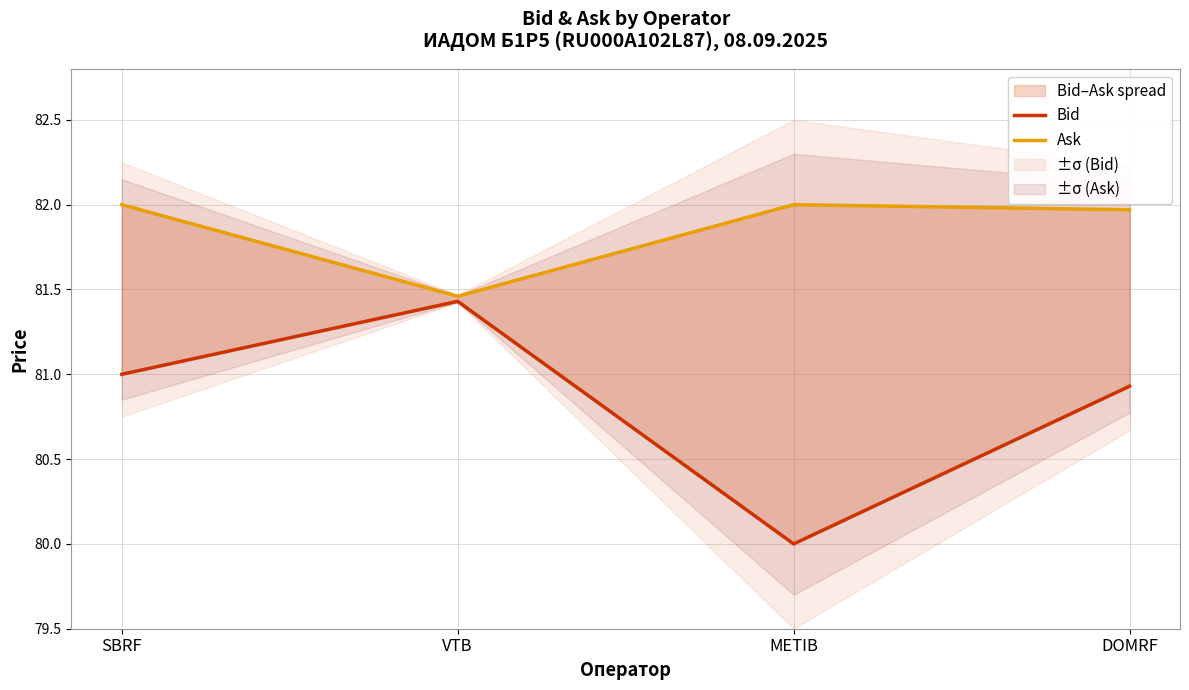

Reading left to right, what are all the values shown in this chart?

Bid: 81.0	81.4	80.0	80.9
Ask: 82.0	81.5	82.0	82.0